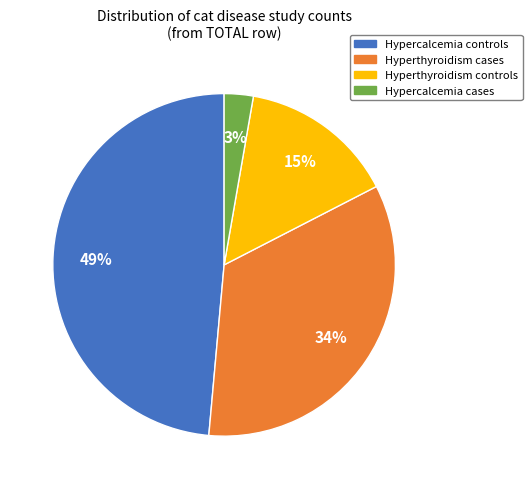

True or false: Hyperthyroidism controls accounts for 25% of the total.

False